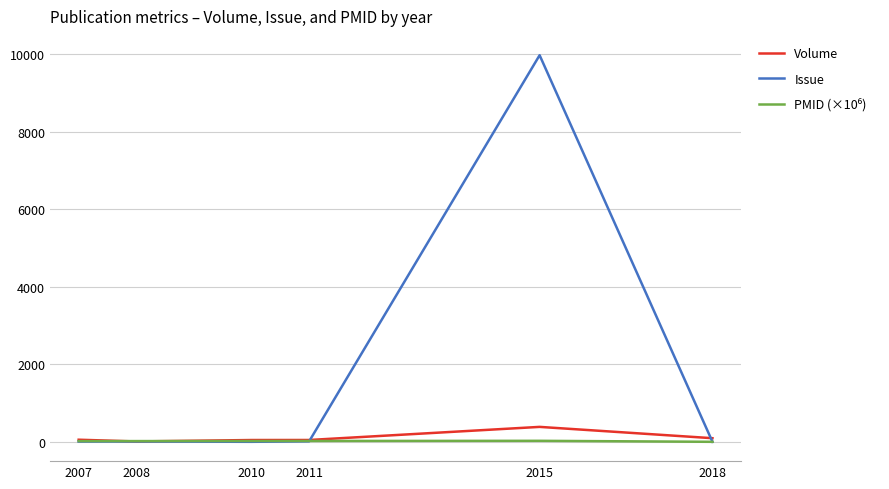

What is the difference between the maximum and minimum values in the Volume series?

376.0